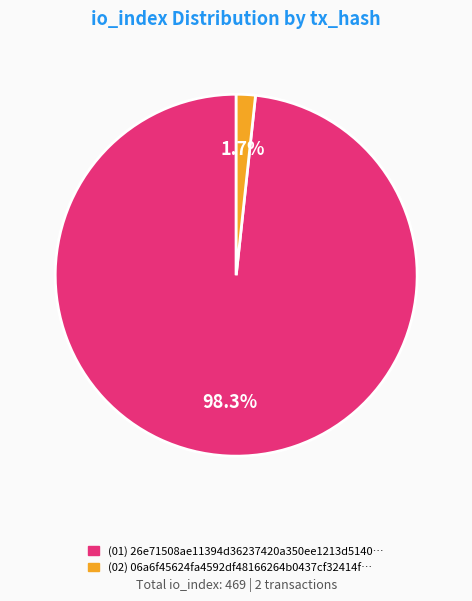

Is there a majority slice in this chart?

Yes